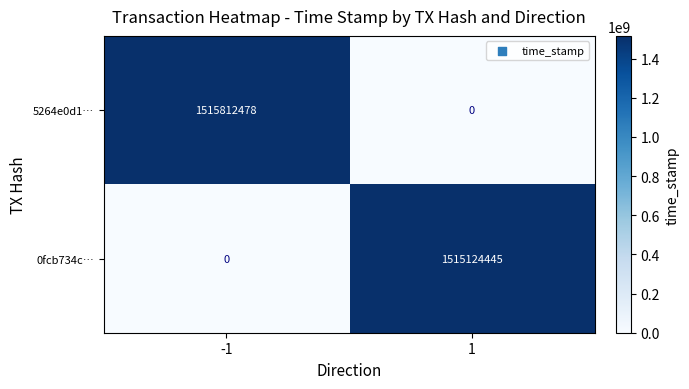

Rank the series by their average value, from lowest to highest.

0fcb734c…, 5264e0d1…